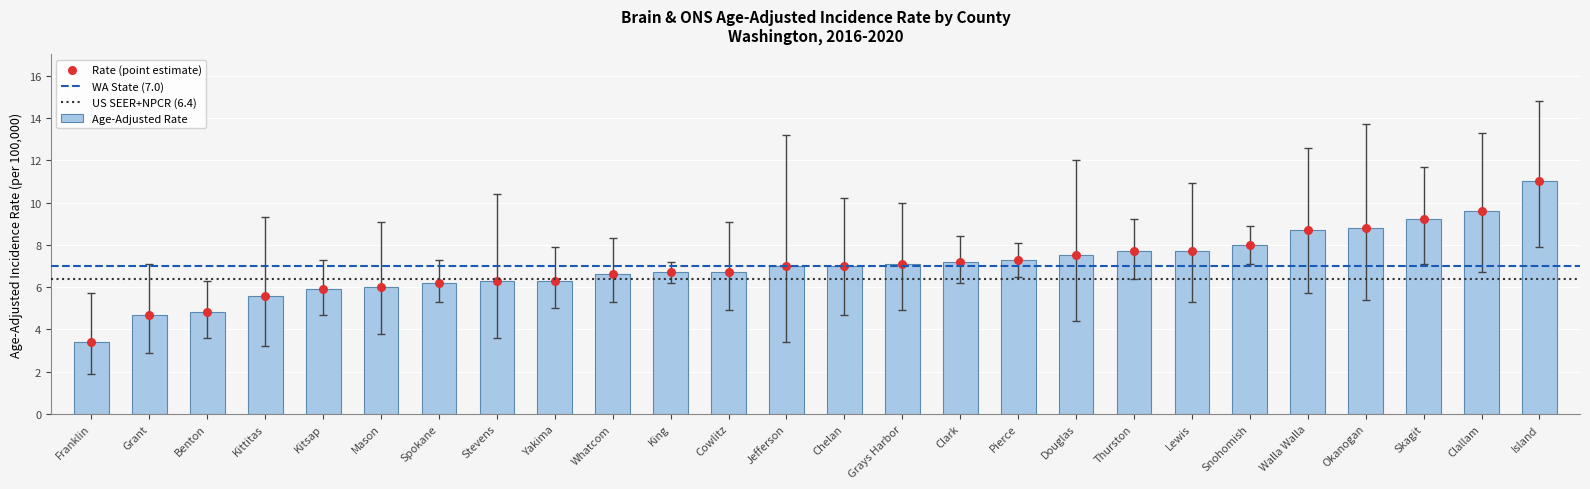

What is the total value across all series at Franklin?

11.0